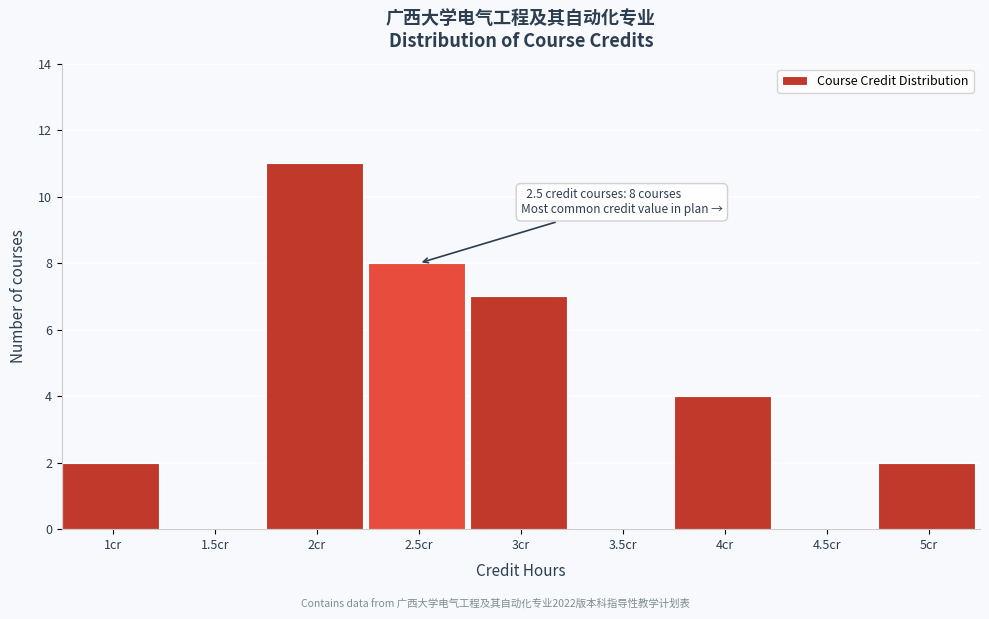

Over which range of the x-axis is the bar tallest?

1.75 to 2.25